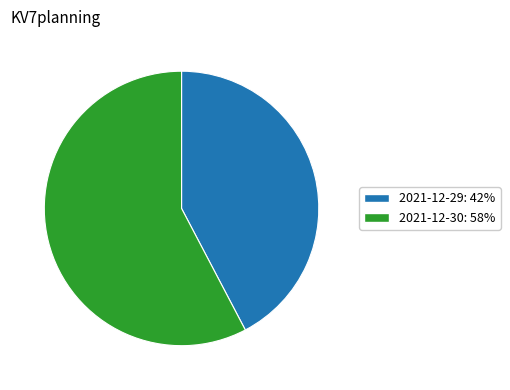

Count the number of slices in the pie.

2